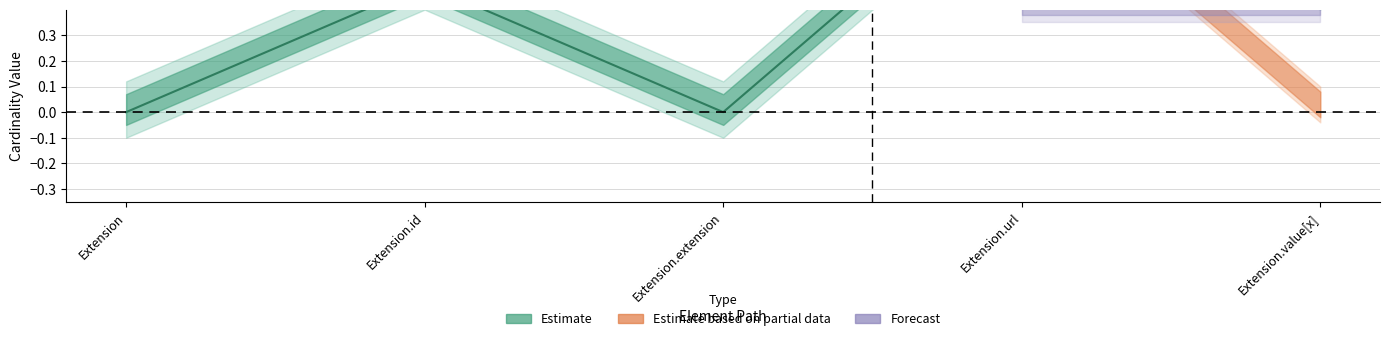

How many interior local peaks does the Estimate series have?

1